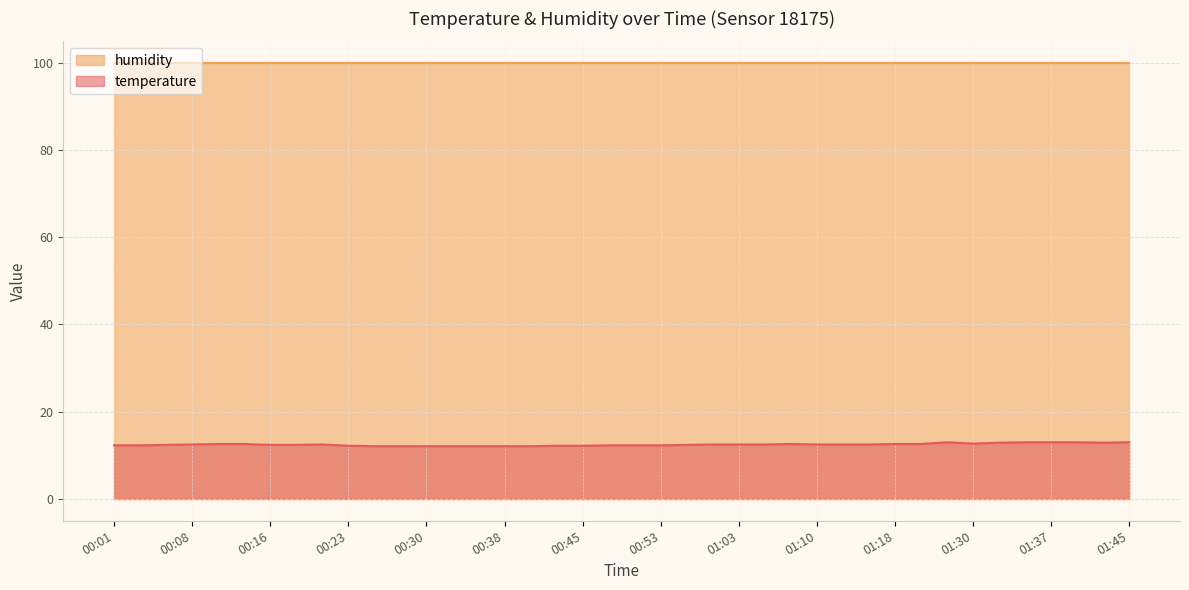

Which has a higher value, 00:21 or 00:13?

00:13